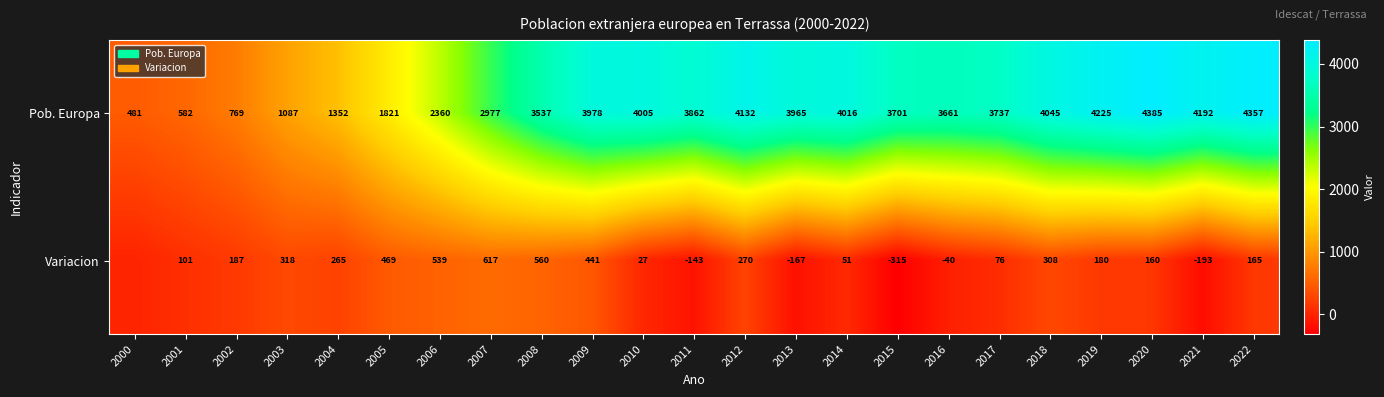

What is the sum of the Pob. Europa values at 2009 and 2003?

5065